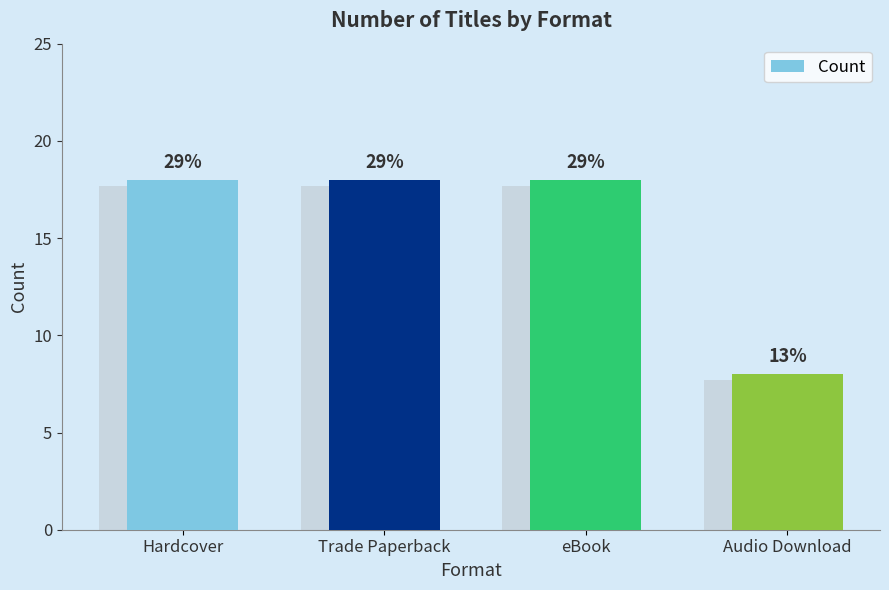

Which label corresponds to the smallest value in the chart?

Audio Download